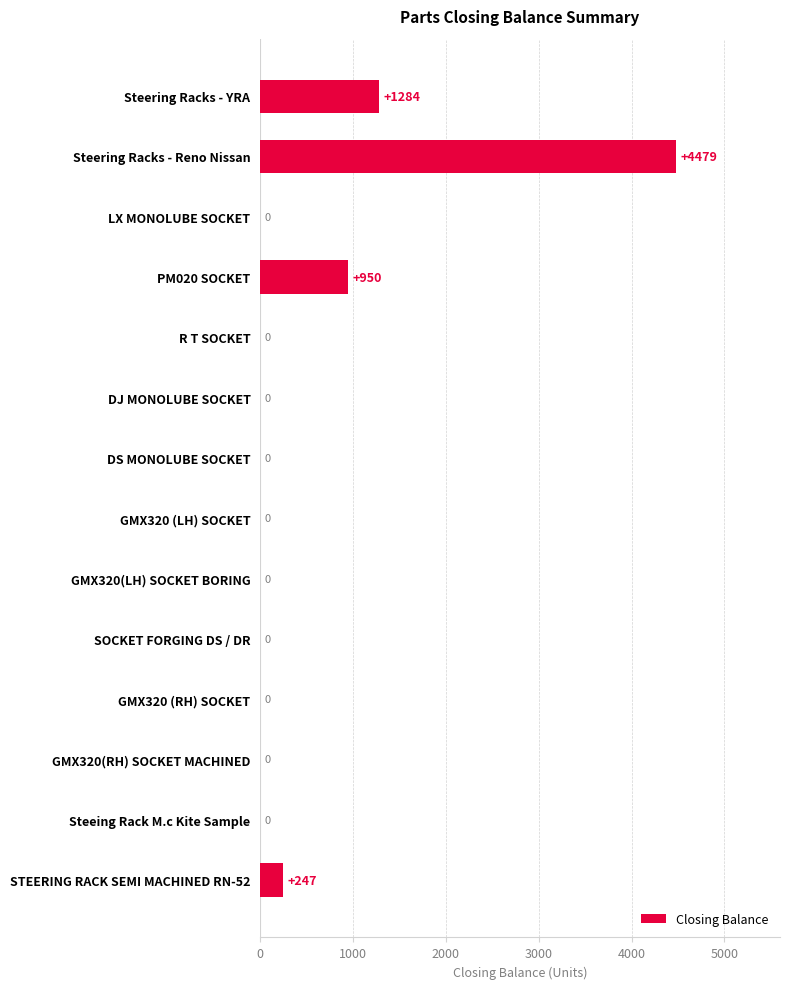

What is the change in value from PM020 SOCKET to GMX320(LH) SOCKET BORING?

-950